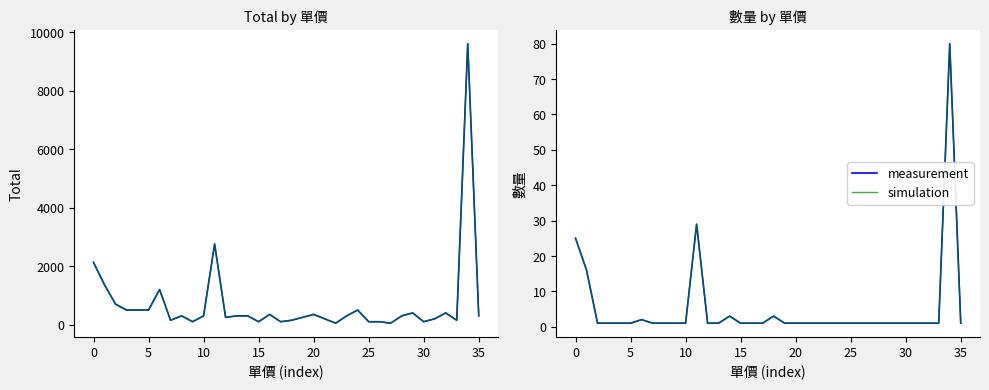

What is the sum of the simulation values at 22 and 33?

2